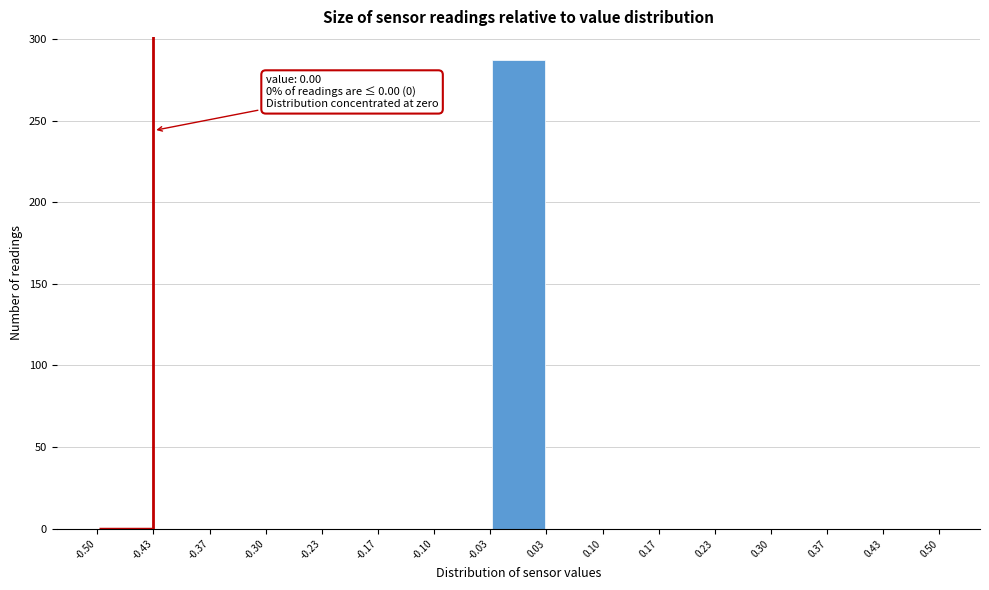

Over which range of the x-axis is the bar tallest?

-0.03 to 0.03